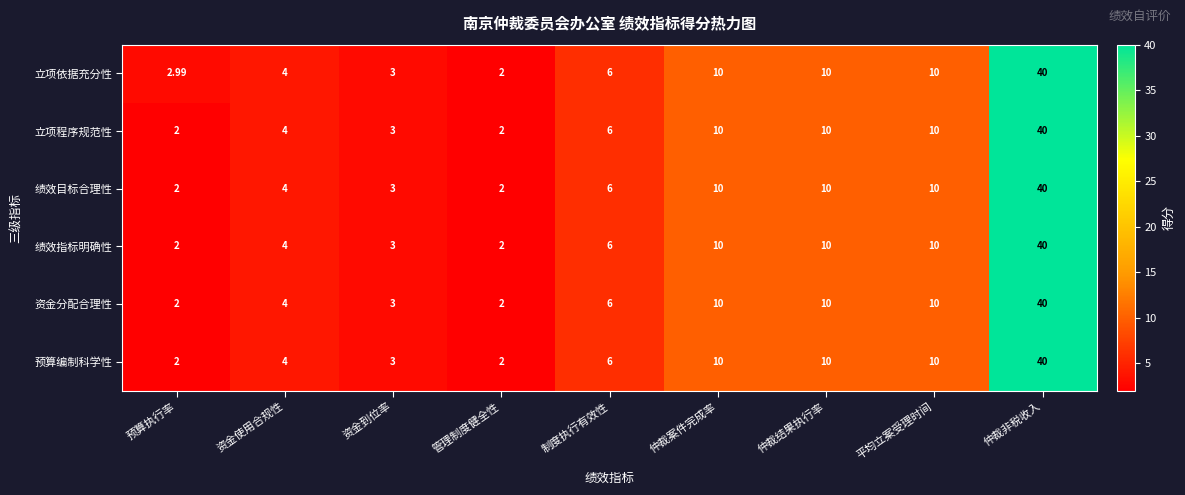

Which series has the largest total across all categories?

立项依据充分性